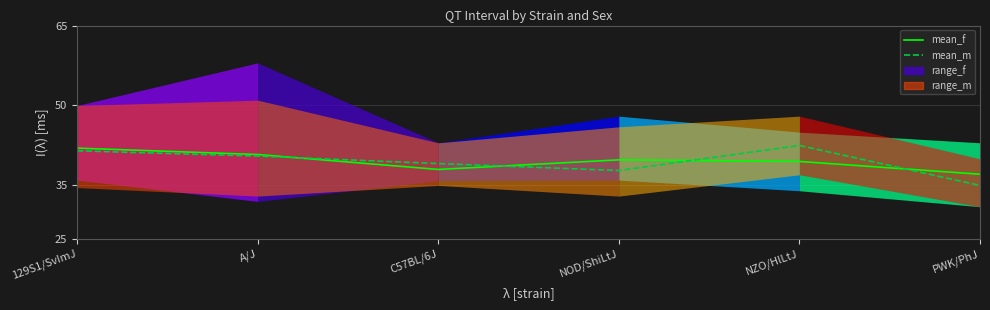

What is the value of the mean_f point at the 1st from the left?

42.0